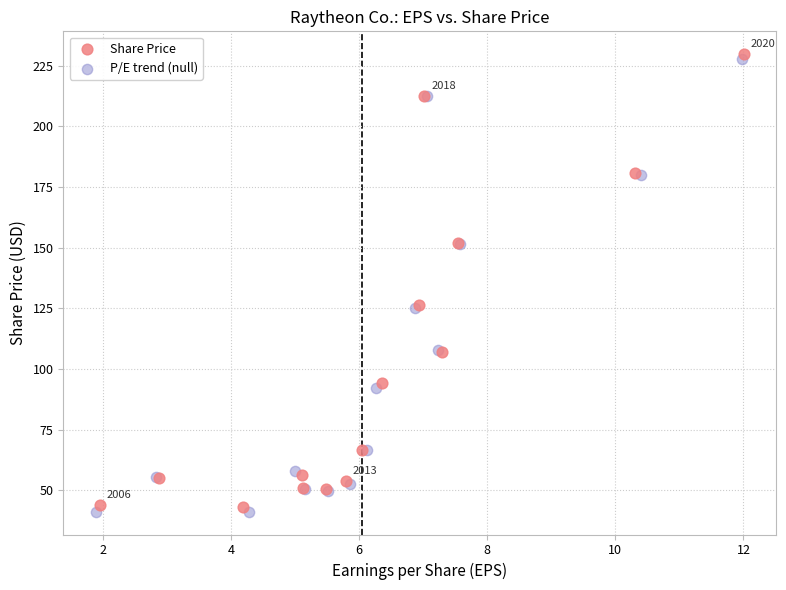

What are all the series names shown in the legend?

Share Price, P/E trend (null)